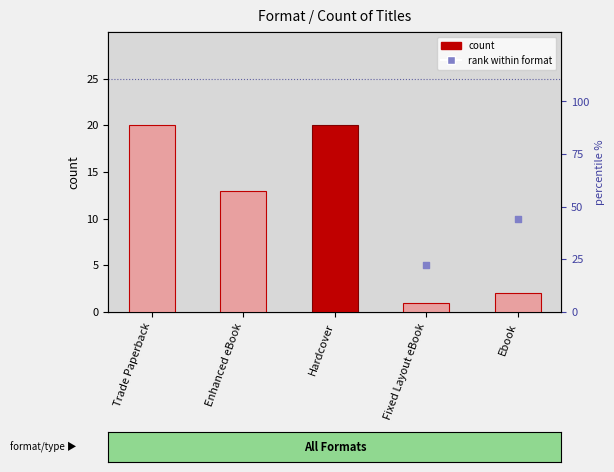

What are all the series names shown in the legend?

count, rank within format